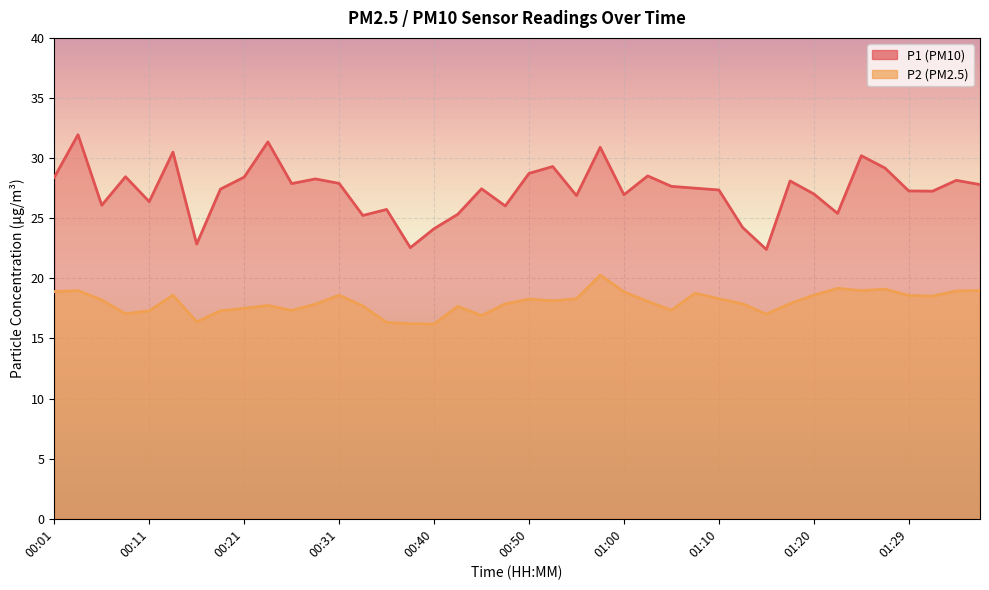

Is it true that P2 equals 31.0 at 01:07?

False